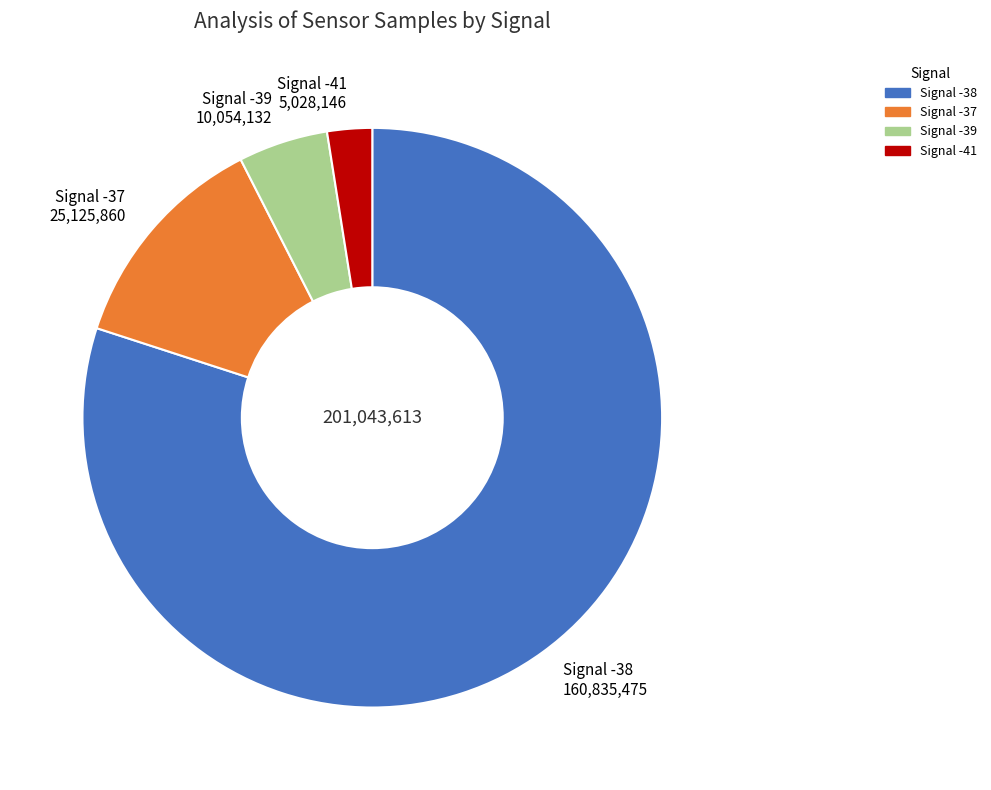

Is the sum of Signal -37 25,125,860 and Signal -41 5,028,146 greater than half?

No